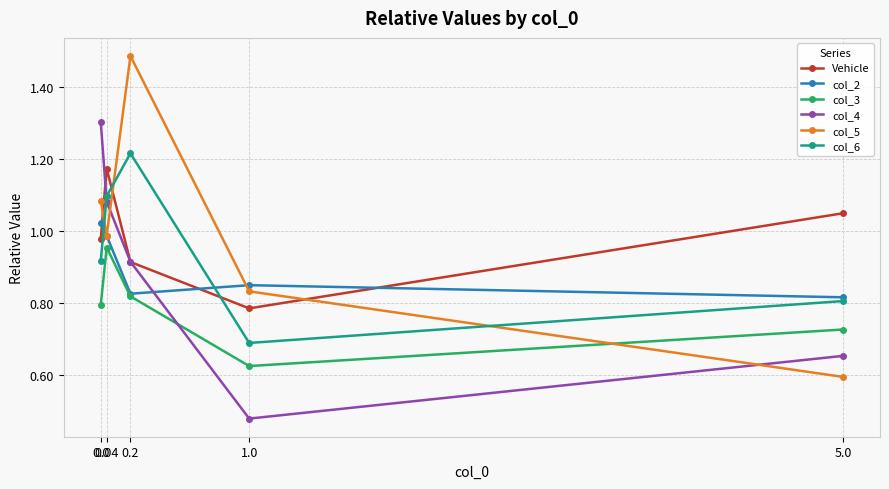

Between 0.04 and 5.0, which series saw the biggest shift?

col_4